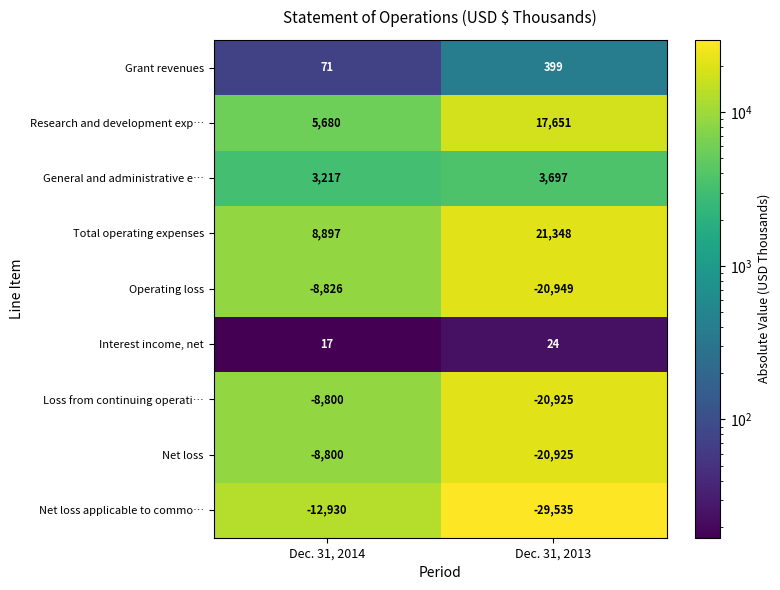

Reading right to left, what are all the values shown in this chart?

Grant revenues: Dec. 31, 2013=399	Dec. 31, 2014=71
Research and development exp…: Dec. 31, 2013=17651	Dec. 31, 2014=5680
General and administrative e…: Dec. 31, 2013=3697	Dec. 31, 2014=3217
Total operating expenses: Dec. 31, 2013=21348	Dec. 31, 2014=8897
Operating loss: Dec. 31, 2013=-20949	Dec. 31, 2014=-8826
Interest income, net: Dec. 31, 2013=24	Dec. 31, 2014=17
Loss from continuing operati…: Dec. 31, 2013=-20925	Dec. 31, 2014=-8800
Net loss: Dec. 31, 2013=-20925	Dec. 31, 2014=-8800
Net loss applicable to commo…: Dec. 31, 2013=-29535	Dec. 31, 2014=-12930